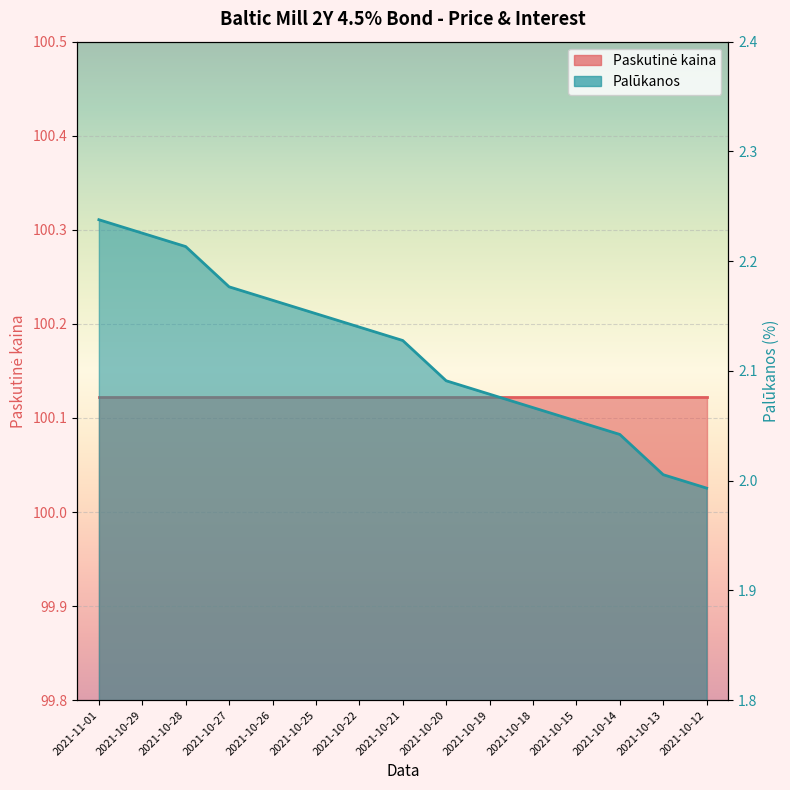

Which label corresponds to the largest value in the chart?

2021-11-01